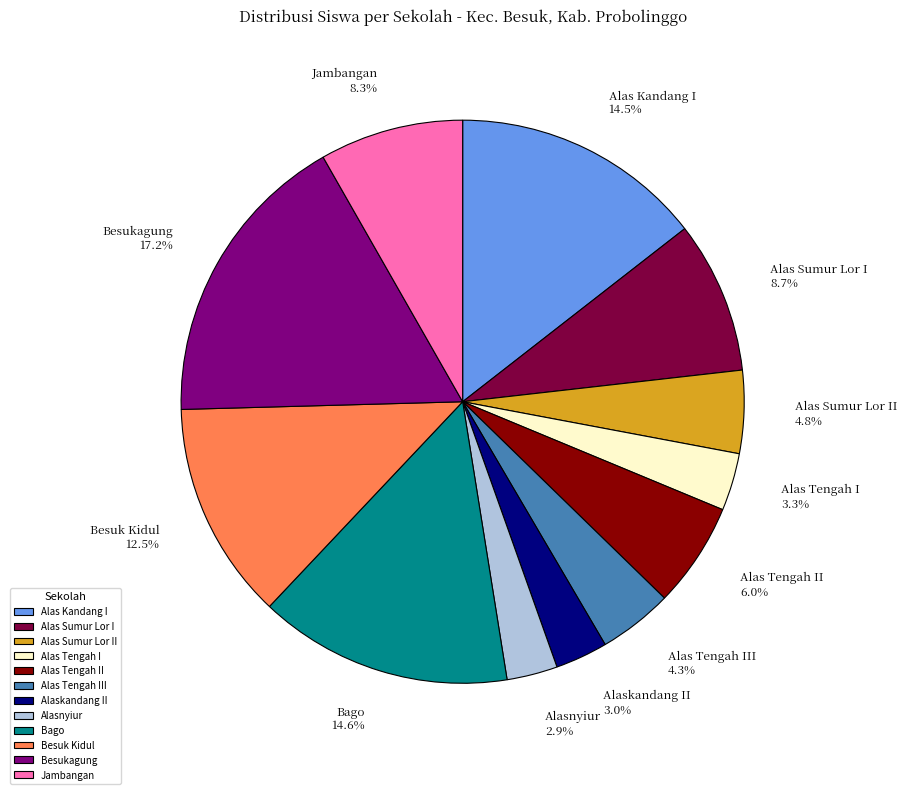

Is the sum of Bago and Alas Sumur Lor II greater than half?

No